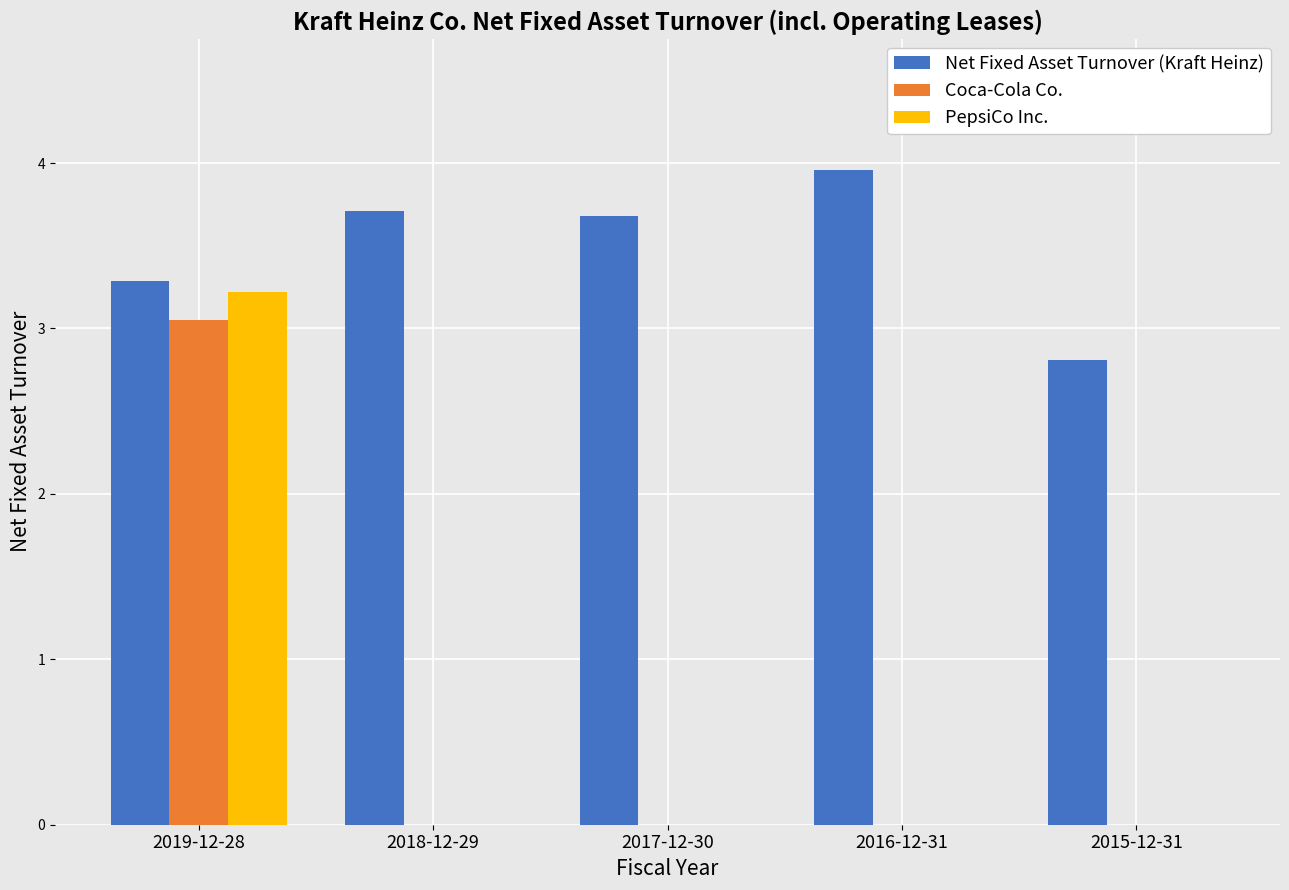

At which label is Net Fixed Asset Turnover (Kraft Heinz) closest to 3?

2015-12-31